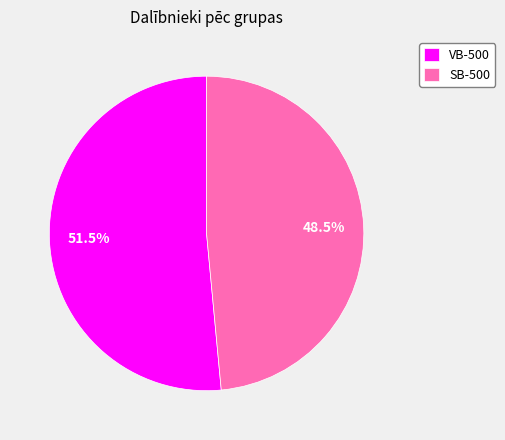

Does SB-500 represent more than half of the total?

No